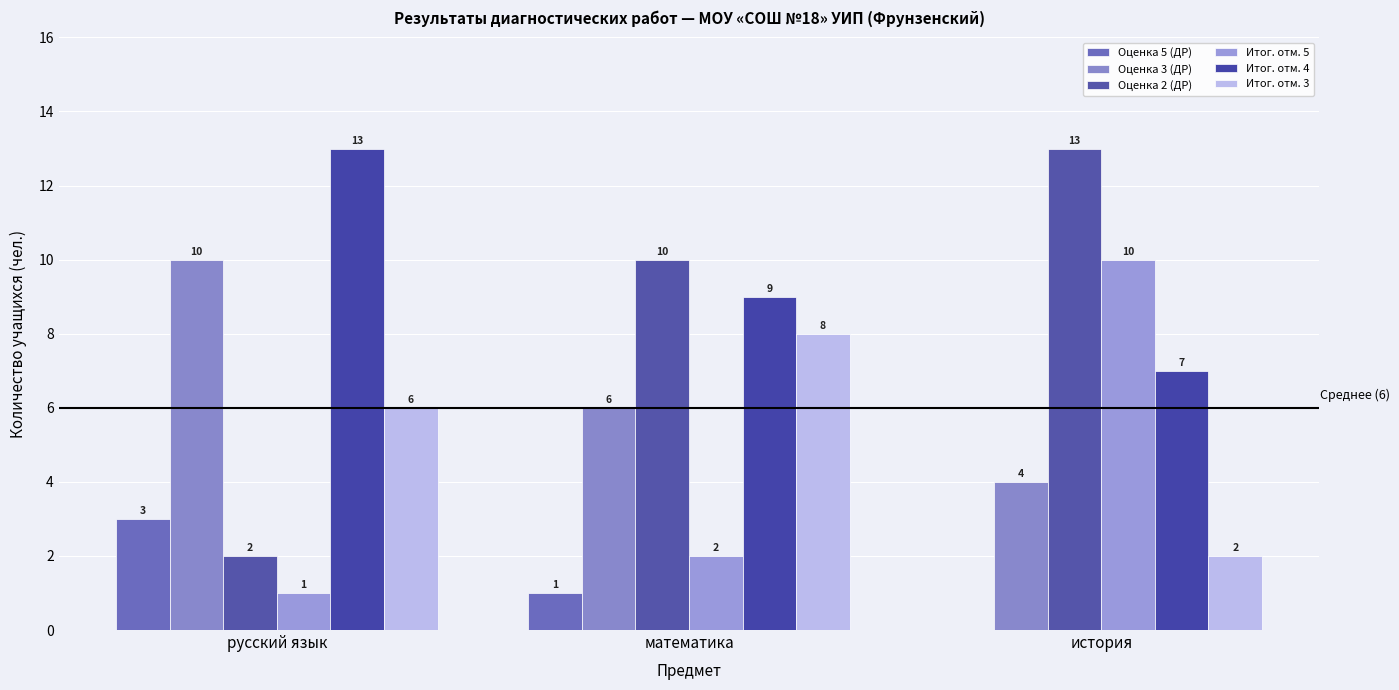

Which series has the largest range (max minus min)?

Оценка 2 (ДР)